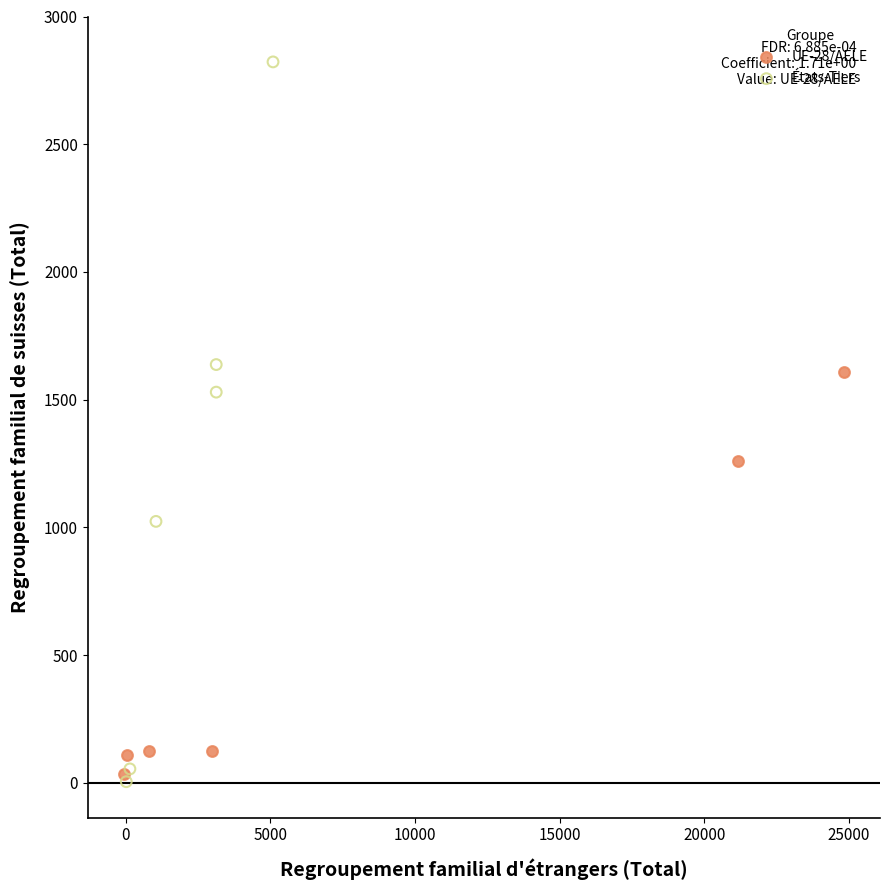

Which series has the largest Y range (max minus min)?

États-Tiers